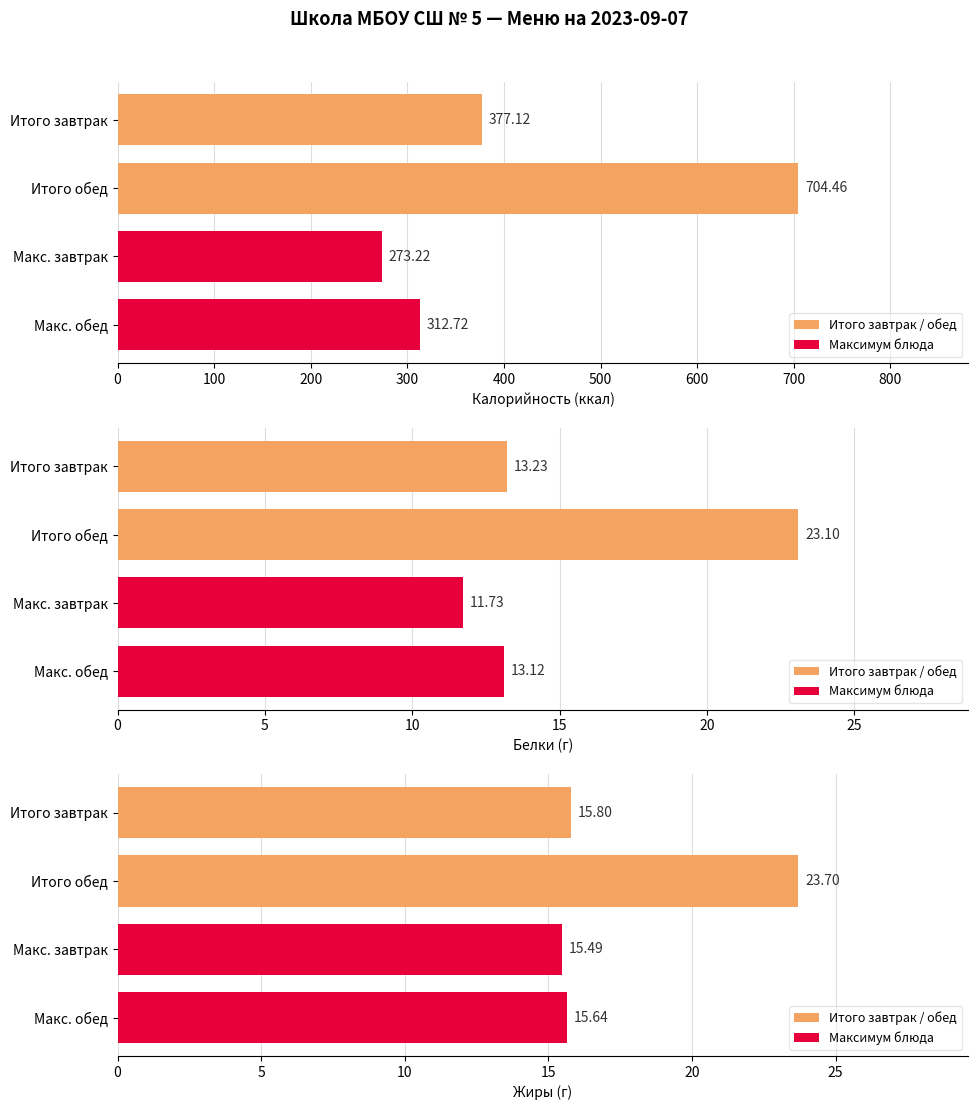

True or false: Максимум блюда has a value of 22.3 at Макс. обед.

False